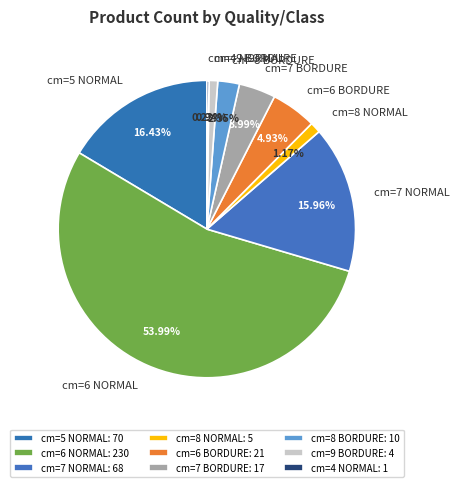

Does any single category account for the majority?

Yes